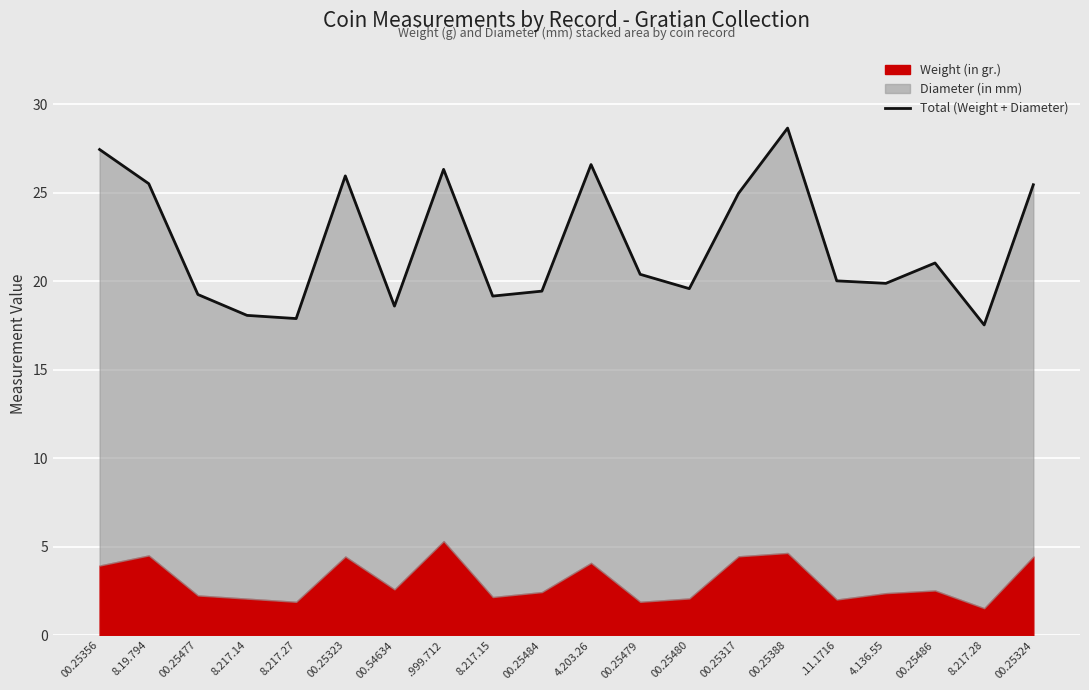

Rank the categories by value from highest to lowest.

00.25388, 00.25356, 4.203.26, .999.712, 00.25323, 8.19.794, 00.25324, 00.25317, 00.25486, 00.25479, .11.1716, 4.136.55, 00.25480, 00.25484, 00.25477, 8.217.15, 00.54634, 8.217.14, 8.217.27, 8.217.28